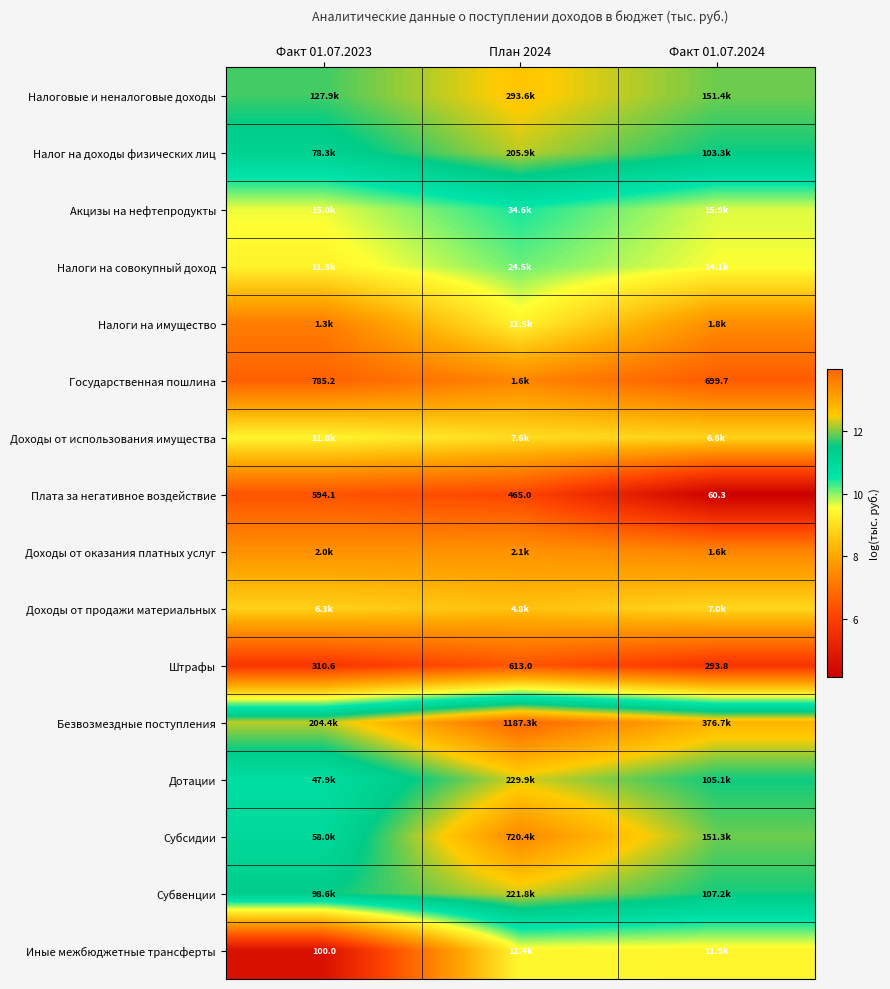

How many data points in Штрафы are less than 310?

1